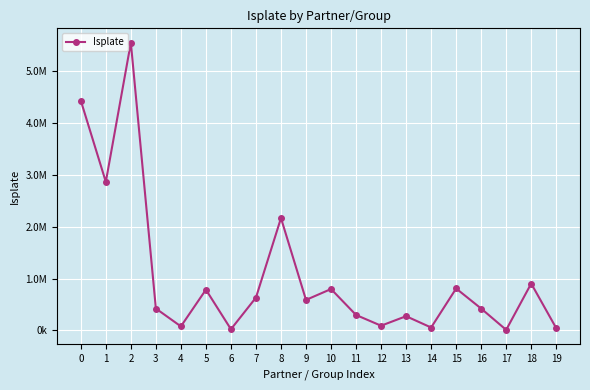

Which label corresponds to the smallest value in the chart?

17